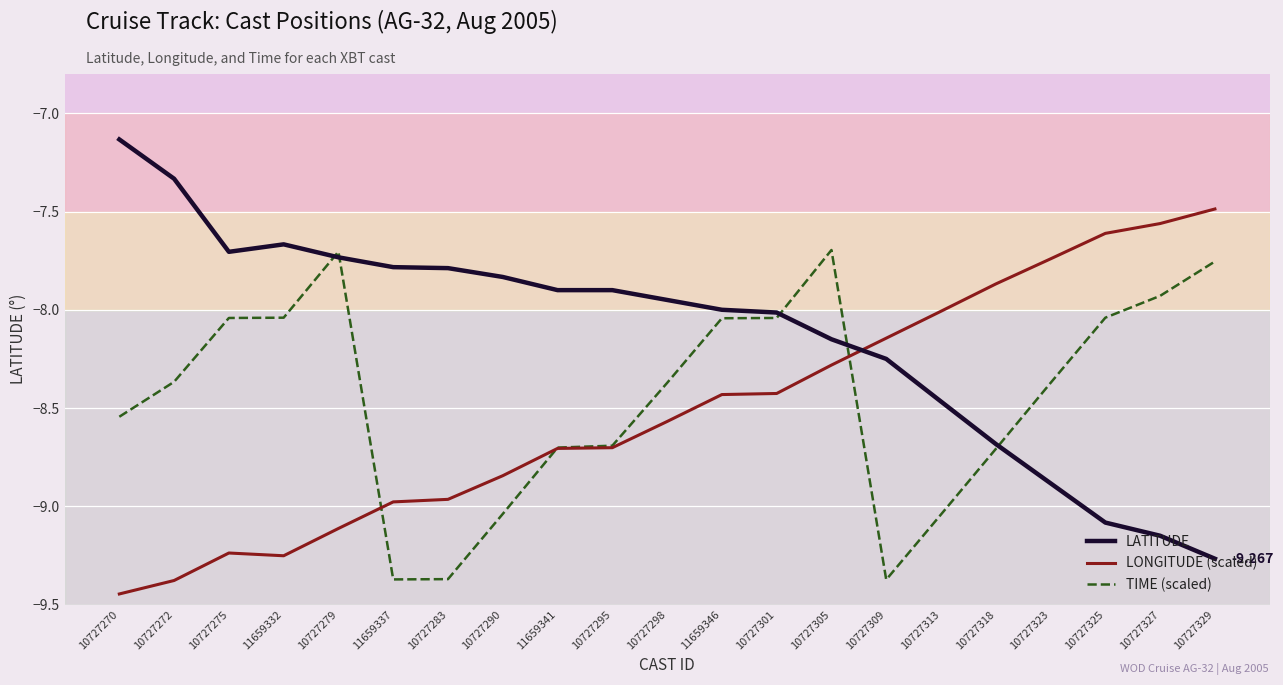

What position from the right is 11659346?

10